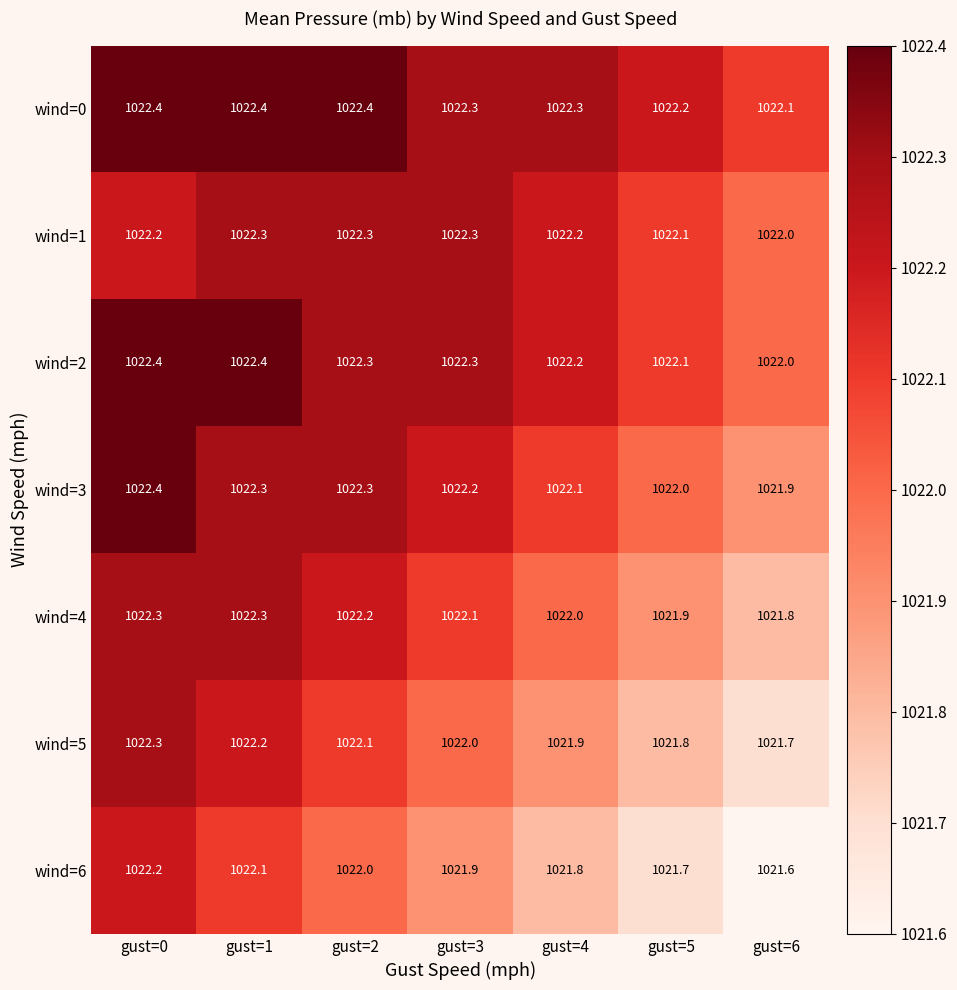

Rank the categories by wind=5 value from lowest to highest.

gust=6, gust=5, gust=4, gust=3, gust=2, gust=1, gust=0